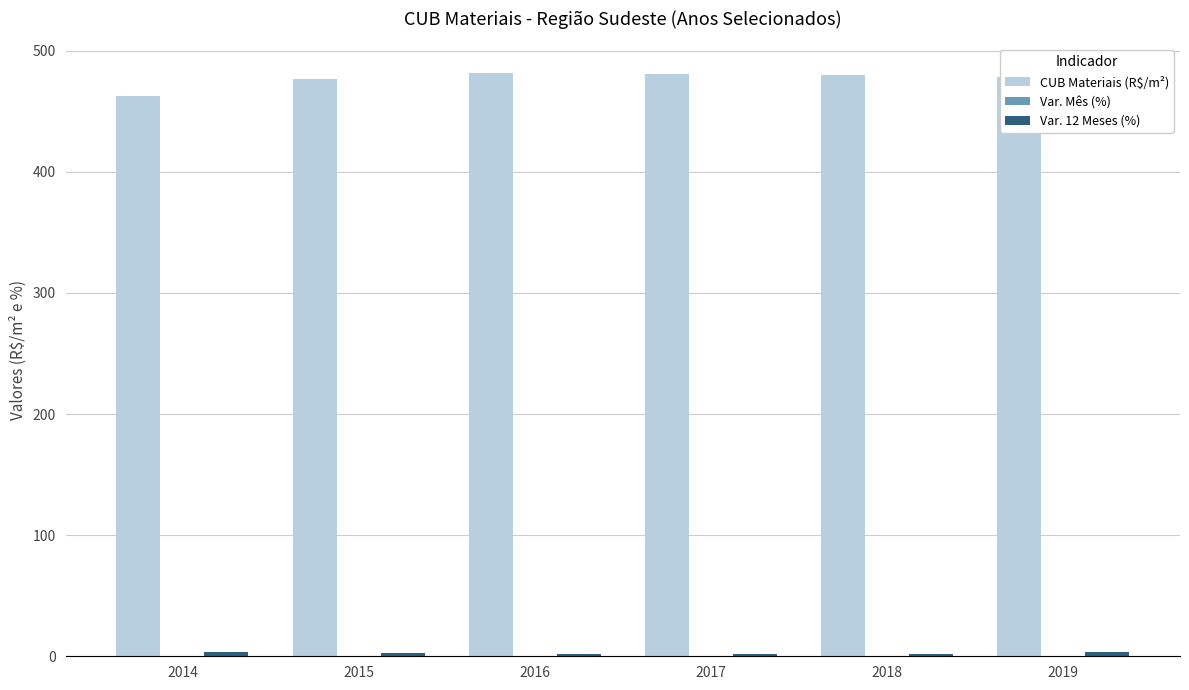

Does the chart contain stacked bars?

No